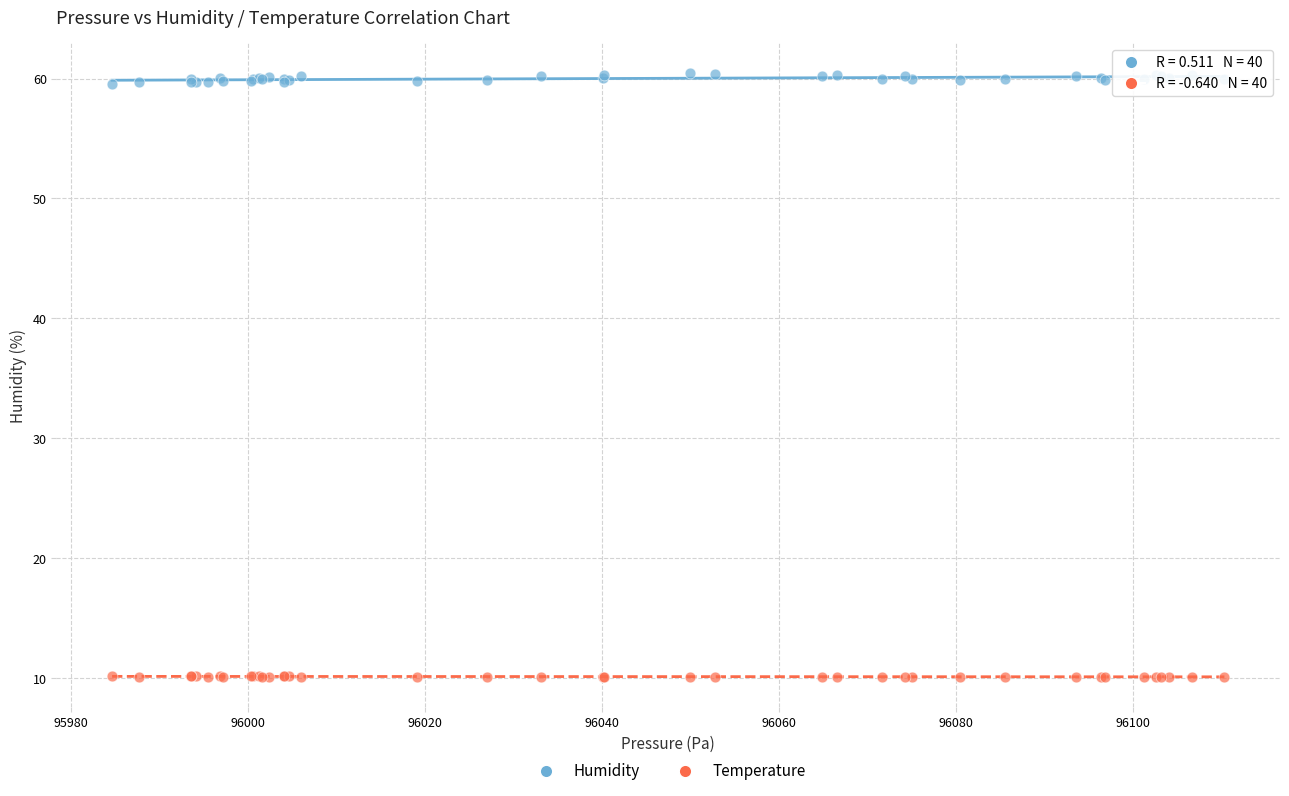

Which series contains the highest Y value?

Humidity